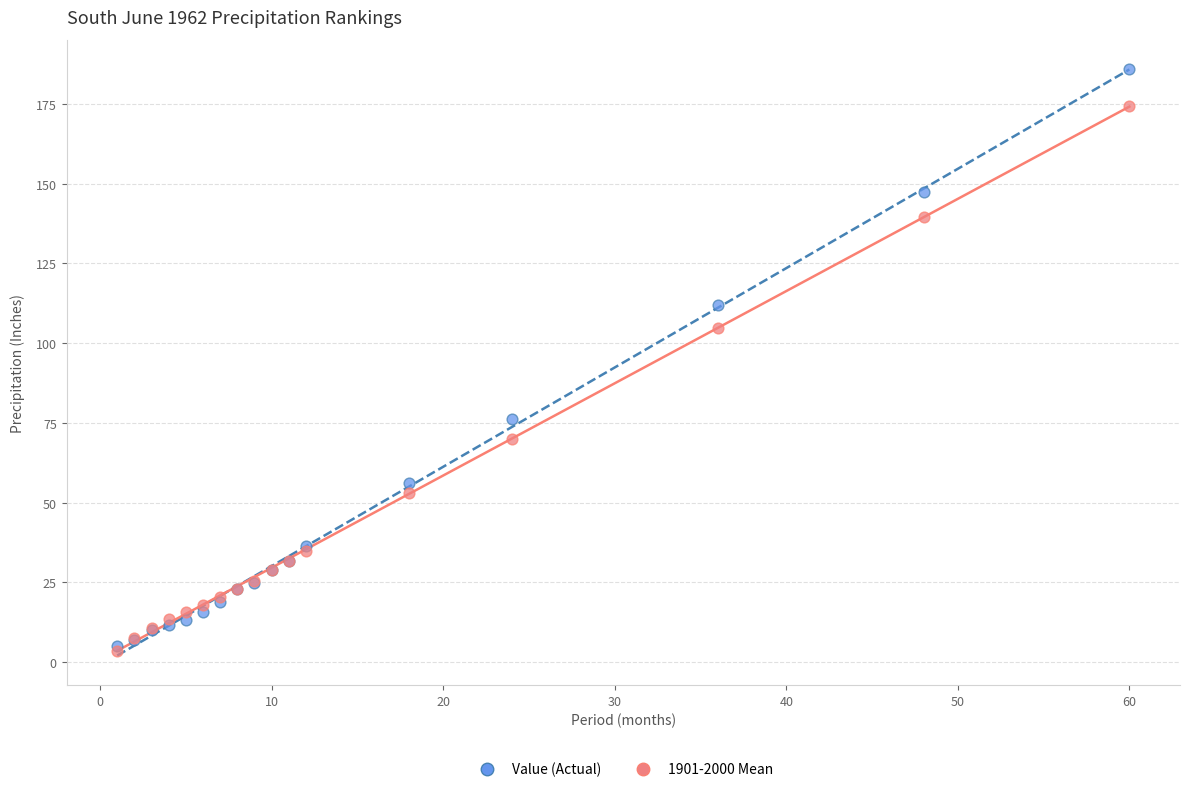

Which series reaches the minimum Y coordinate?

1901-2000 Mean